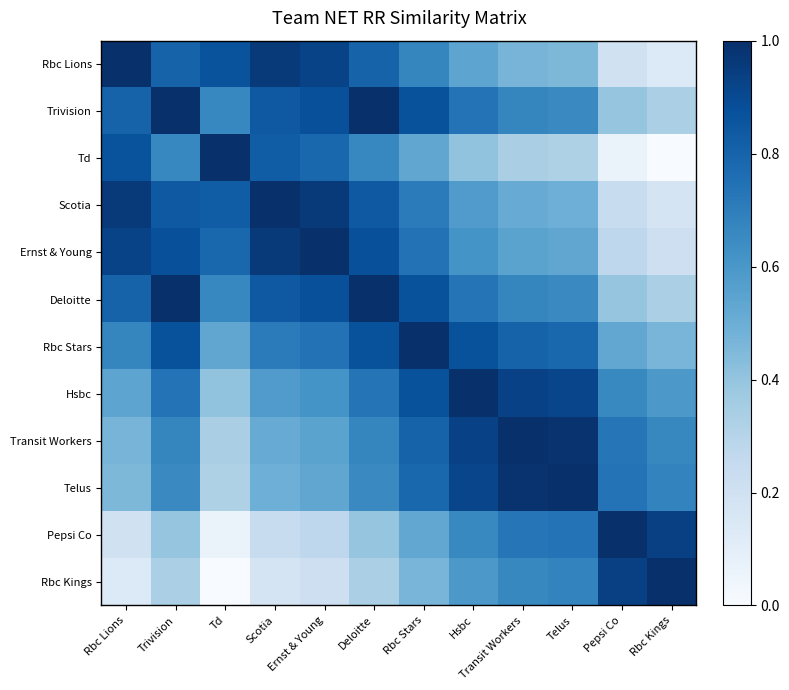

Reading left to right, extract all data points from this chart.

Rbc Lions: Rbc Lions=1.0	Trivision=0.8	Td=0.9	Scotia=1.0	Ernst & Young=0.9	Deloitte=0.8	Rbc Stars=0.7	Hsbc=0.5	Transit Workers=0.5	Telus=0.5	Pepsi Co=0.2	Rbc Kings=0.1
Trivision: Rbc Lions=0.8	Trivision=1.0	Td=0.7	Scotia=0.8	Ernst & Young=0.9	Deloitte=1.0	Rbc Stars=0.9	Hsbc=0.7	Transit Workers=0.7	Telus=0.7	Pepsi Co=0.4	Rbc Kings=0.3
Td: Rbc Lions=0.9	Trivision=0.7	Td=1.0	Scotia=0.8	Ernst & Young=0.8	Deloitte=0.7	Rbc Stars=0.5	Hsbc=0.4	Transit Workers=0.3	Telus=0.3	Pepsi Co=0.1	Rbc Kings=0.0
Scotia: Rbc Lions=1.0	Trivision=0.8	Td=0.8	Scotia=1.0	Ernst & Young=1.0	Deloitte=0.8	Rbc Stars=0.7	Hsbc=0.6	Transit Workers=0.5	Telus=0.5	Pepsi Co=0.2	Rbc Kings=0.2
Ernst & Young: Rbc Lions=0.9	Trivision=0.9	Td=0.8	Scotia=1.0	Ernst & Young=1.0	Deloitte=0.9	Rbc Stars=0.7	Hsbc=0.6	Transit Workers=0.5	Telus=0.5	Pepsi Co=0.3	Rbc Kings=0.2
Deloitte: Rbc Lions=0.8	Trivision=1.0	Td=0.7	Scotia=0.8	Ernst & Young=0.9	Deloitte=1.0	Rbc Stars=0.9	Hsbc=0.7	Transit Workers=0.7	Telus=0.7	Pepsi Co=0.4	Rbc Kings=0.3
Rbc Stars: Rbc Lions=0.7	Trivision=0.9	Td=0.5	Scotia=0.7	Ernst & Young=0.7	Deloitte=0.9	Rbc Stars=1.0	Hsbc=0.9	Transit Workers=0.8	Telus=0.8	Pepsi Co=0.5	Rbc Kings=0.5
Hsbc: Rbc Lions=0.5	Trivision=0.7	Td=0.4	Scotia=0.6	Ernst & Young=0.6	Deloitte=0.7	Rbc Stars=0.9	Hsbc=1.0	Transit Workers=0.9	Telus=0.9	Pepsi Co=0.7	Rbc Kings=0.6
Transit Workers: Rbc Lions=0.5	Trivision=0.7	Td=0.3	Scotia=0.5	Ernst & Young=0.5	Deloitte=0.7	Rbc Stars=0.8	Hsbc=0.9	Transit Workers=1.0	Telus=1.0	Pepsi Co=0.7	Rbc Kings=0.7
Telus: Rbc Lions=0.5	Trivision=0.7	Td=0.3	Scotia=0.5	Ernst & Young=0.5	Deloitte=0.7	Rbc Stars=0.8	Hsbc=0.9	Transit Workers=1.0	Telus=1.0	Pepsi Co=0.7	Rbc Kings=0.7
Pepsi Co: Rbc Lions=0.2	Trivision=0.4	Td=0.1	Scotia=0.2	Ernst & Young=0.3	Deloitte=0.4	Rbc Stars=0.5	Hsbc=0.7	Transit Workers=0.7	Telus=0.7	Pepsi Co=1.0	Rbc Kings=0.9
Rbc Kings: Rbc Lions=0.1	Trivision=0.3	Td=0.0	Scotia=0.2	Ernst & Young=0.2	Deloitte=0.3	Rbc Stars=0.5	Hsbc=0.6	Transit Workers=0.7	Telus=0.7	Pepsi Co=0.9	Rbc Kings=1.0